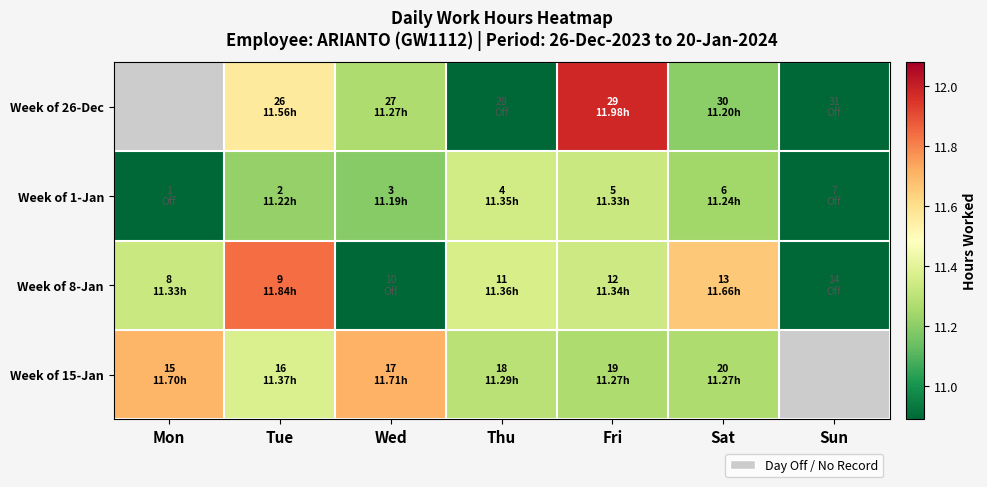

True or false: Week of 1-Jan has a value of 11.3 at Fri.

True